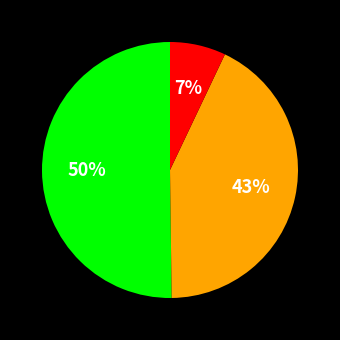

To the nearest percent, what is the difference between the largest and smallest slice percentages?

43%